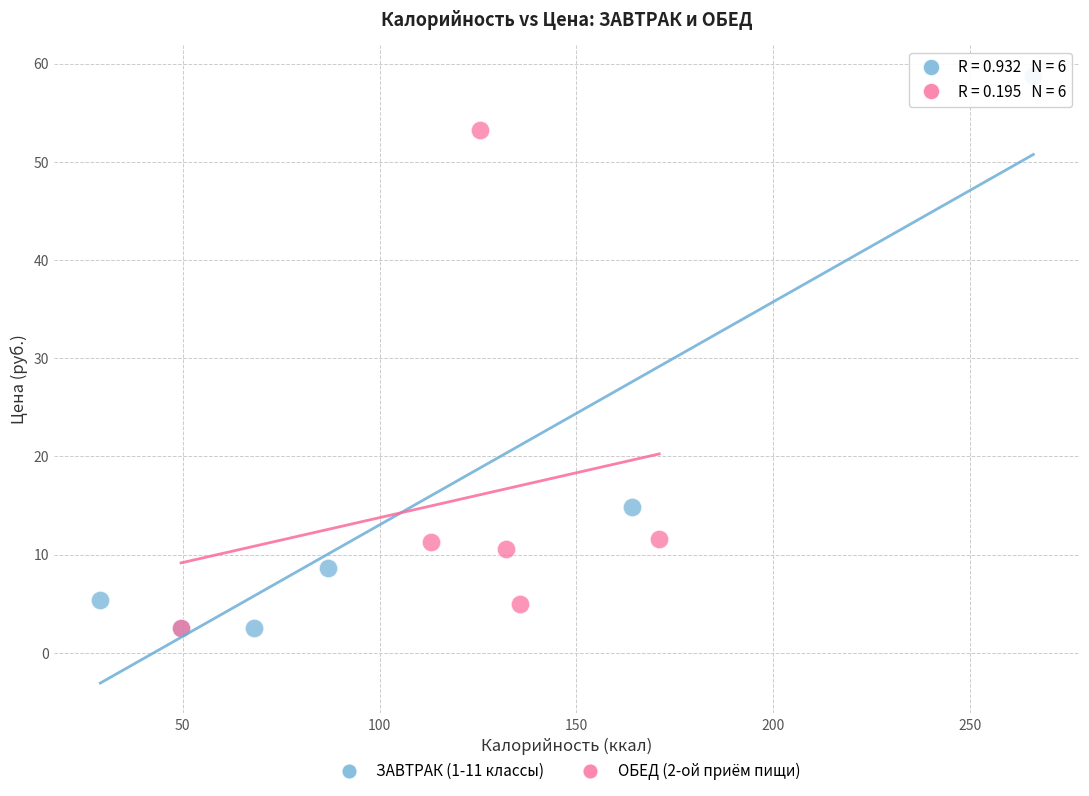

Which series contains the highest Y value?

ЗАВТРАК (1-11 классы)